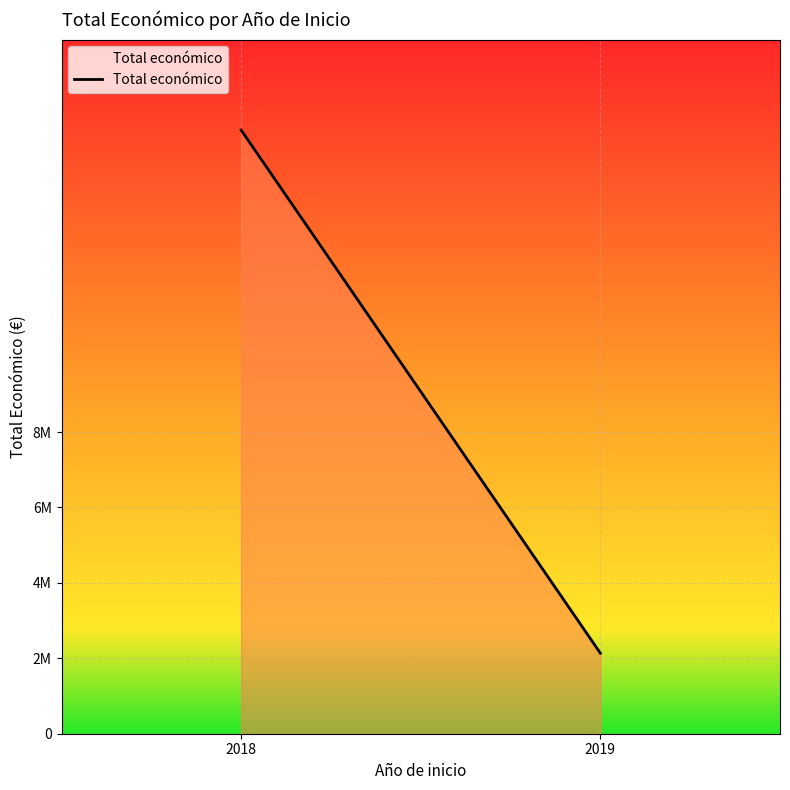

What is the average value?

9070221